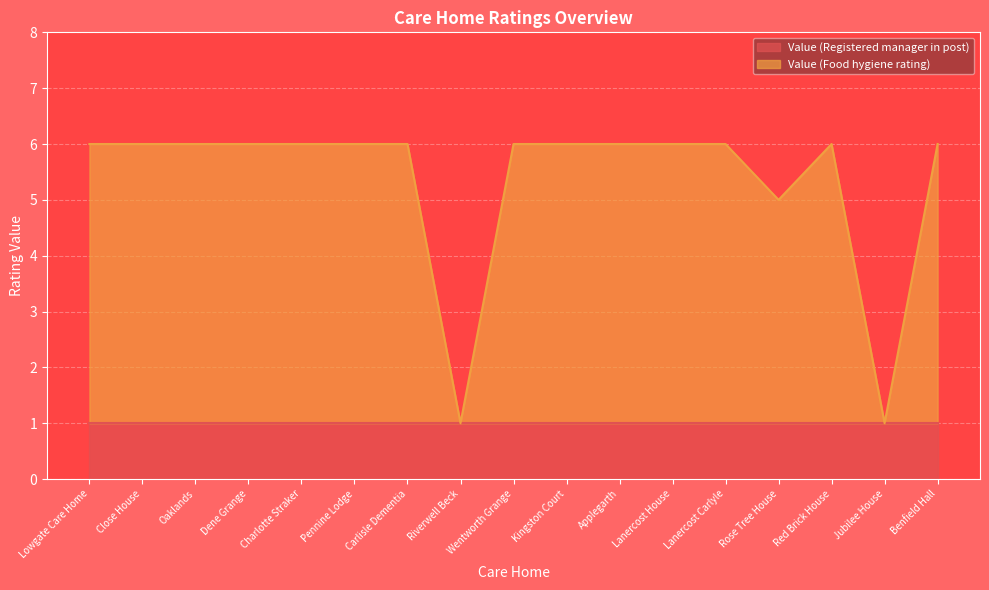

The value at Rose Tree House is 5. True or false?

True